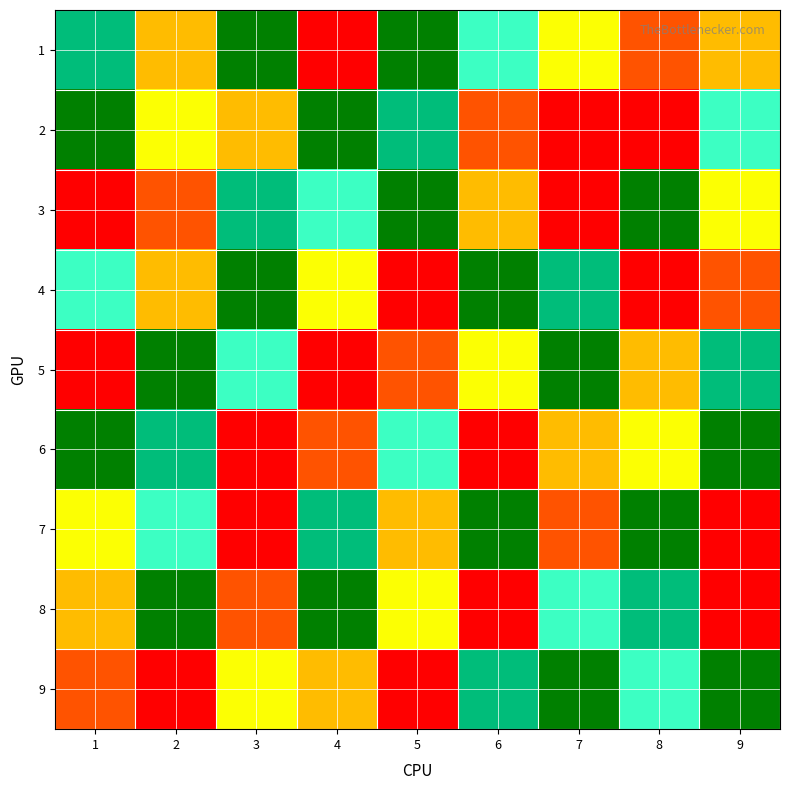

Reading left to right, transcribe all the data shown in this chart.

1: 1=7	2=4	3=8	4=1	5=9	6=6	7=5	8=3	9=4
2: 1=8	2=5	3=4	4=9	5=7	6=3	7=2	8=1	9=6
3: 1=2	2=3	3=7	4=6	5=8	6=4	7=1	8=9	9=5
4: 1=6	2=4	3=9	4=5	5=1	6=8	7=7	8=2	9=3
5: 1=1	2=8	3=6	4=2	5=3	6=5	7=9	8=4	9=7
6: 1=9	2=7	3=1	4=3	5=6	6=2	7=4	8=5	9=8
7: 1=5	2=6	3=2	4=7	5=4	6=9	7=3	8=8	9=1
8: 1=4	2=9	3=3	4=8	5=5	6=1	7=6	8=7	9=2
9: 1=3	2=1	3=5	4=4	5=2	6=7	7=8	8=6	9=9